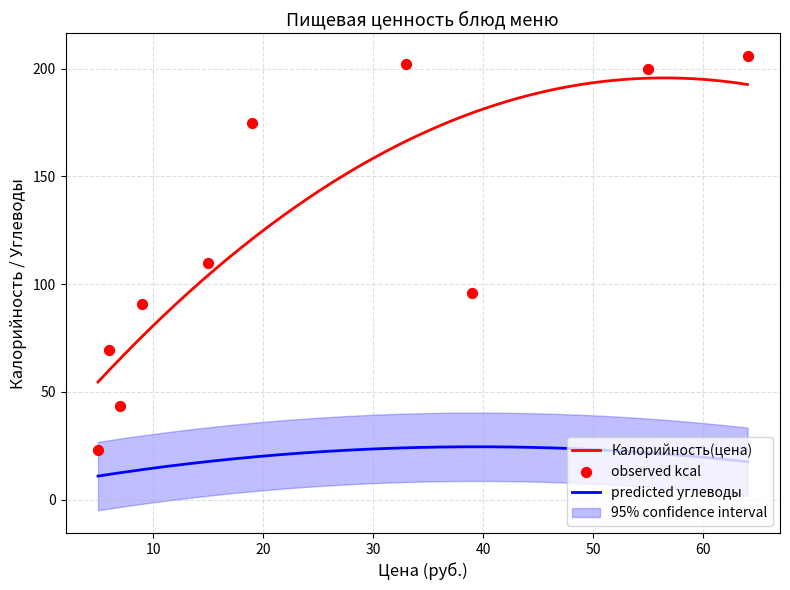

Which series has the widest spread of Y values?

Калорийность